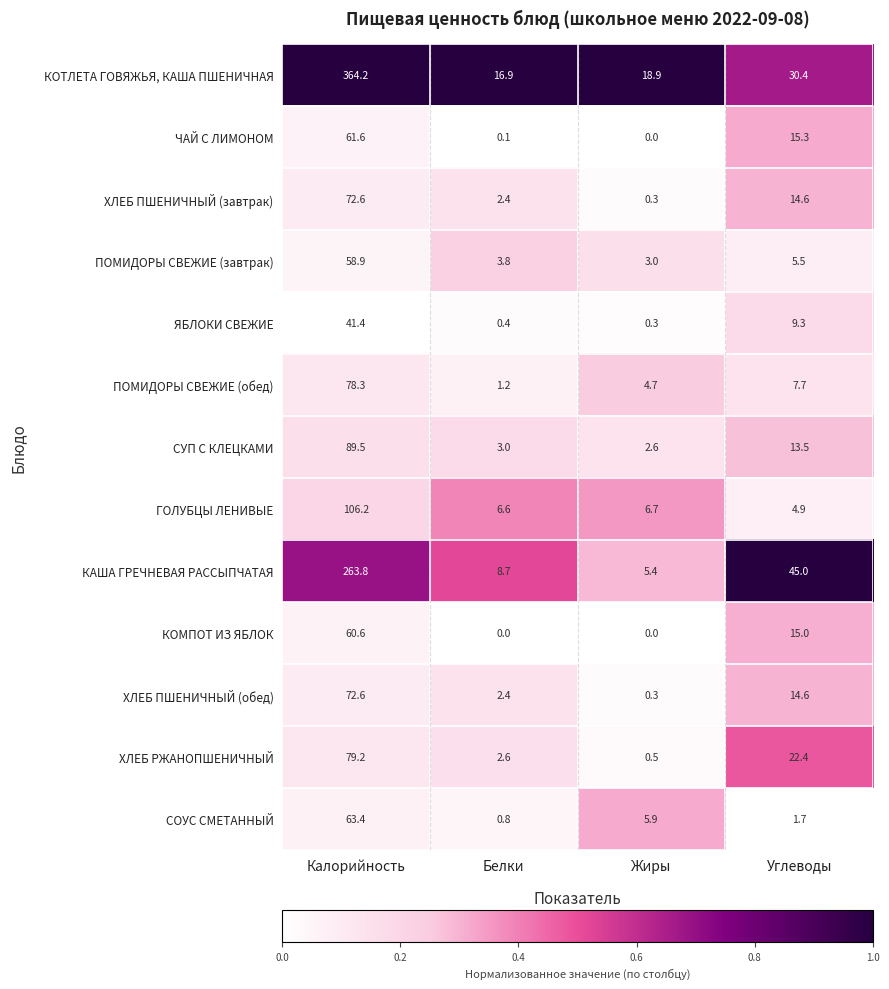

Rank the categories by ХЛЕБ ПШЕНИЧНЫЙ (обед) value from lowest to highest.

Жиры, Белки, Углеводы, Калорийность